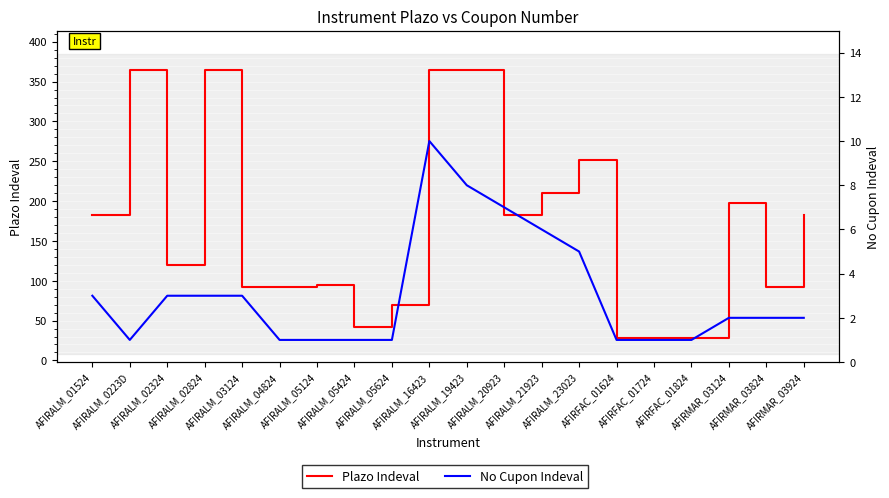

True or false: No Cupon Indeval and Plazo Indeval cross at least once.

False